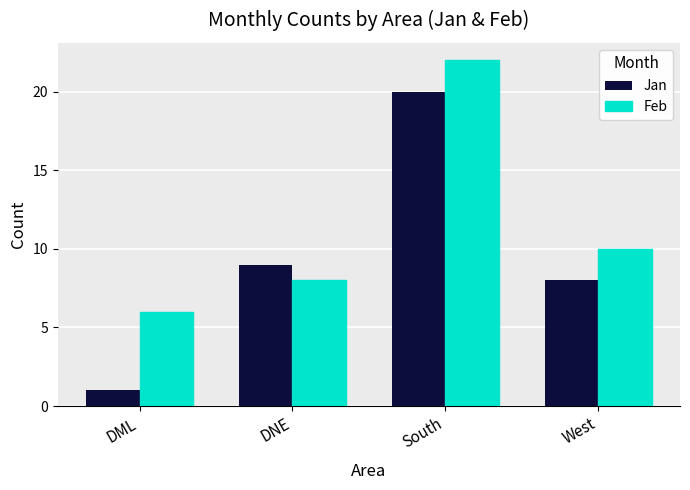

How many data points does each series have?

4